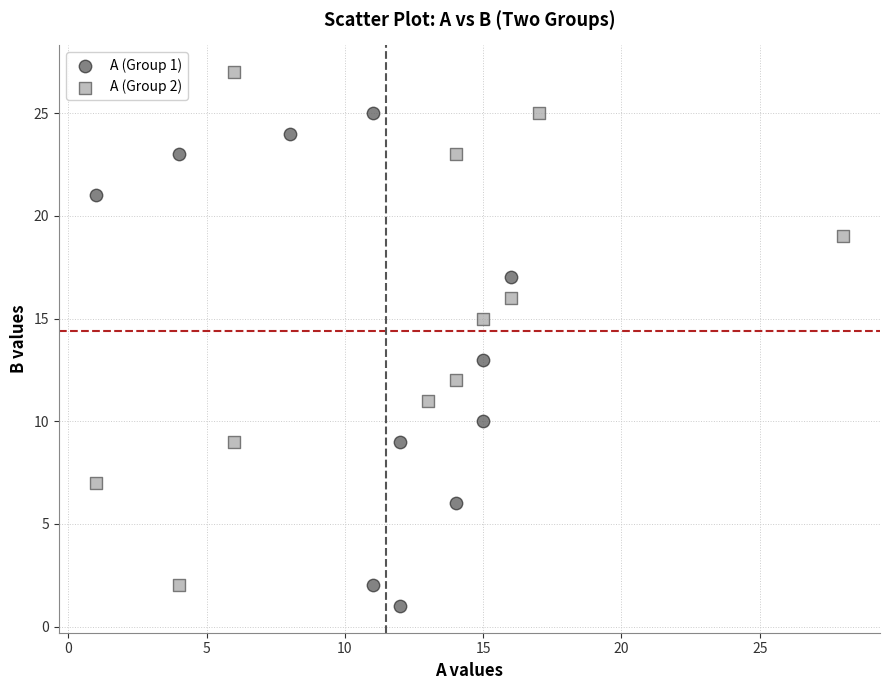

Which series contains the highest Y value?

A (Group 2)